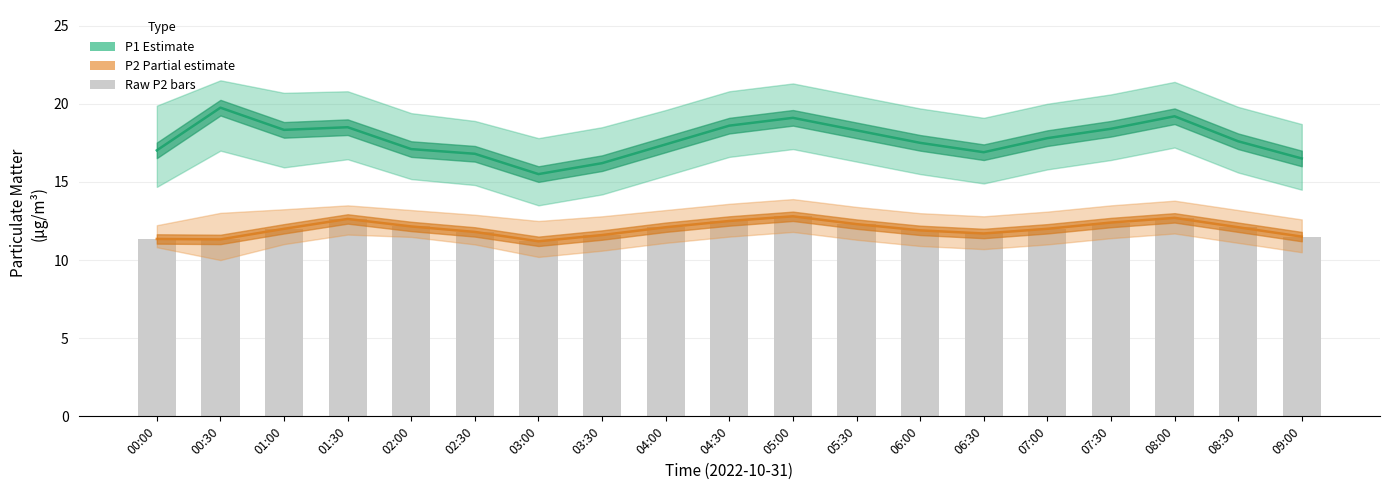

What is the total value across all series at 03:00?

37.9